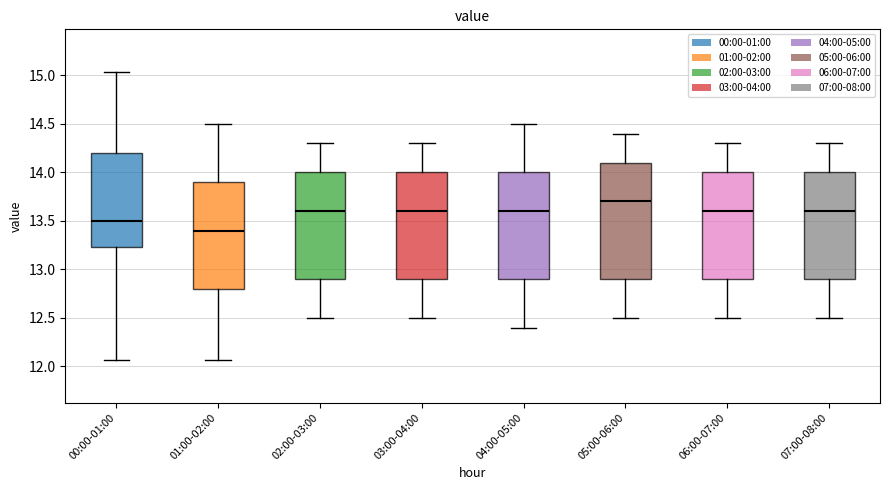

Reading left to right, read every box against the y-axis: the position of its median line, the range the box covers, and the ends of its whiskers. The values are not printed on the chart, so give them approximately, as read against the axis.

00:00-01:00: median 13.50, box 13.25 to 14.20, whiskers 12.05 to 15.05
01:00-02:00: median 13.40, box 12.80 to 13.90, whiskers 12.05 to 14.50
02:00-03:00: median 13.60, box 12.90 to 14.00, whiskers 12.50 to 14.30
03:00-04:00: median 13.60, box 12.90 to 14.00, whiskers 12.50 to 14.30
04:00-05:00: median 13.60, box 12.90 to 14.00, whiskers 12.40 to 14.50
05:00-06:00: median 13.70, box 12.90 to 14.10, whiskers 12.50 to 14.40
06:00-07:00: median 13.60, box 12.90 to 14.00, whiskers 12.50 to 14.30
07:00-08:00: median 13.60, box 12.90 to 14.00, whiskers 12.50 to 14.30